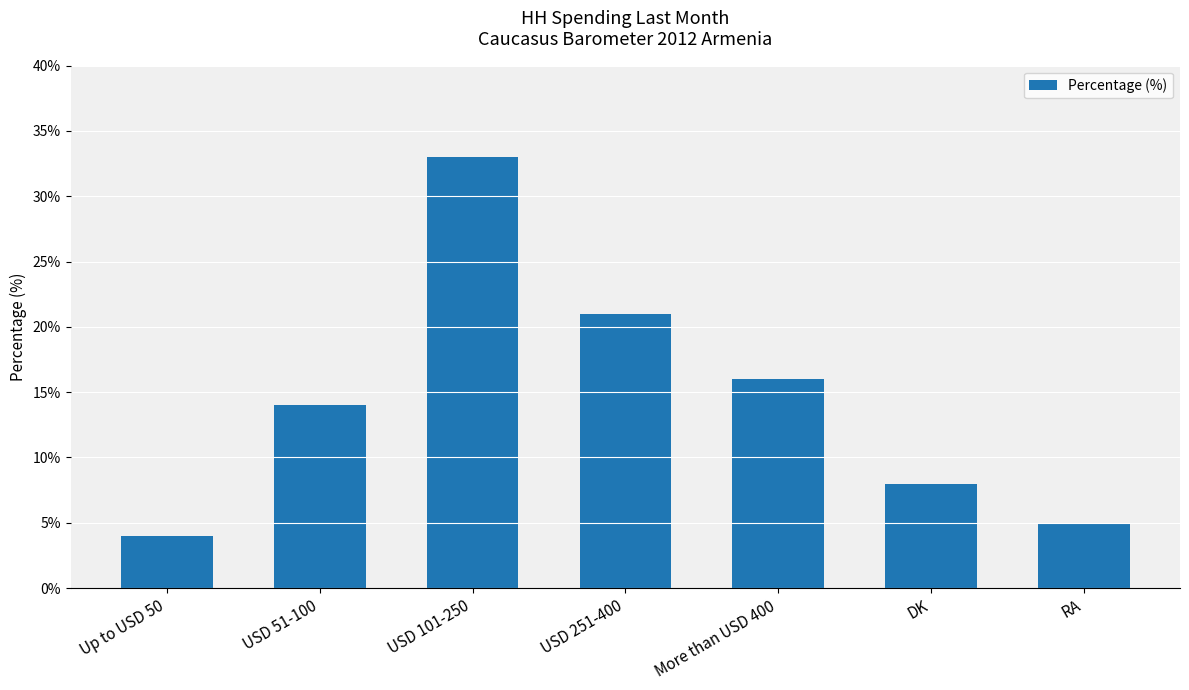

What is the approximate value at USD 51-100, to the nearest 5?

15